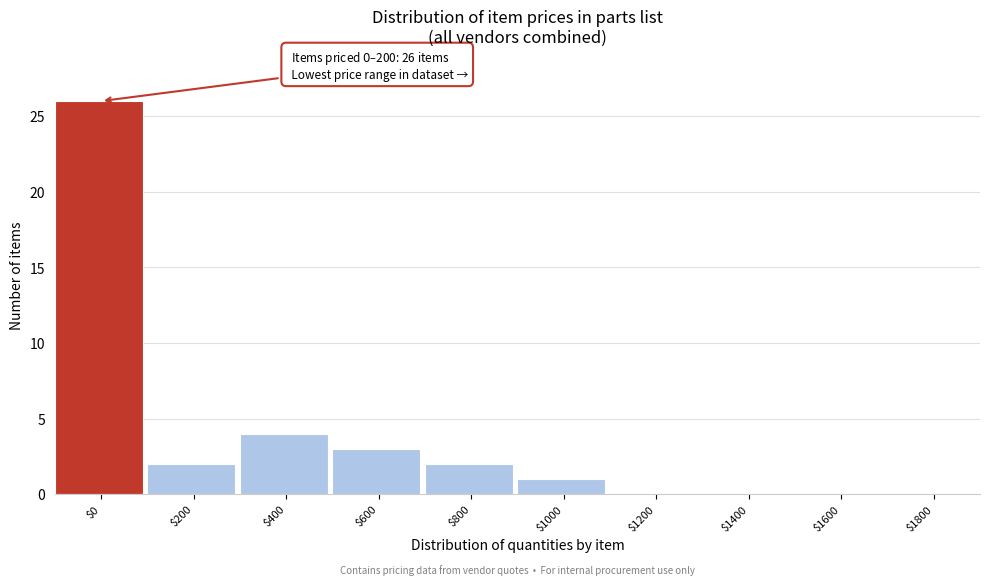

What is the sum of all values?

38